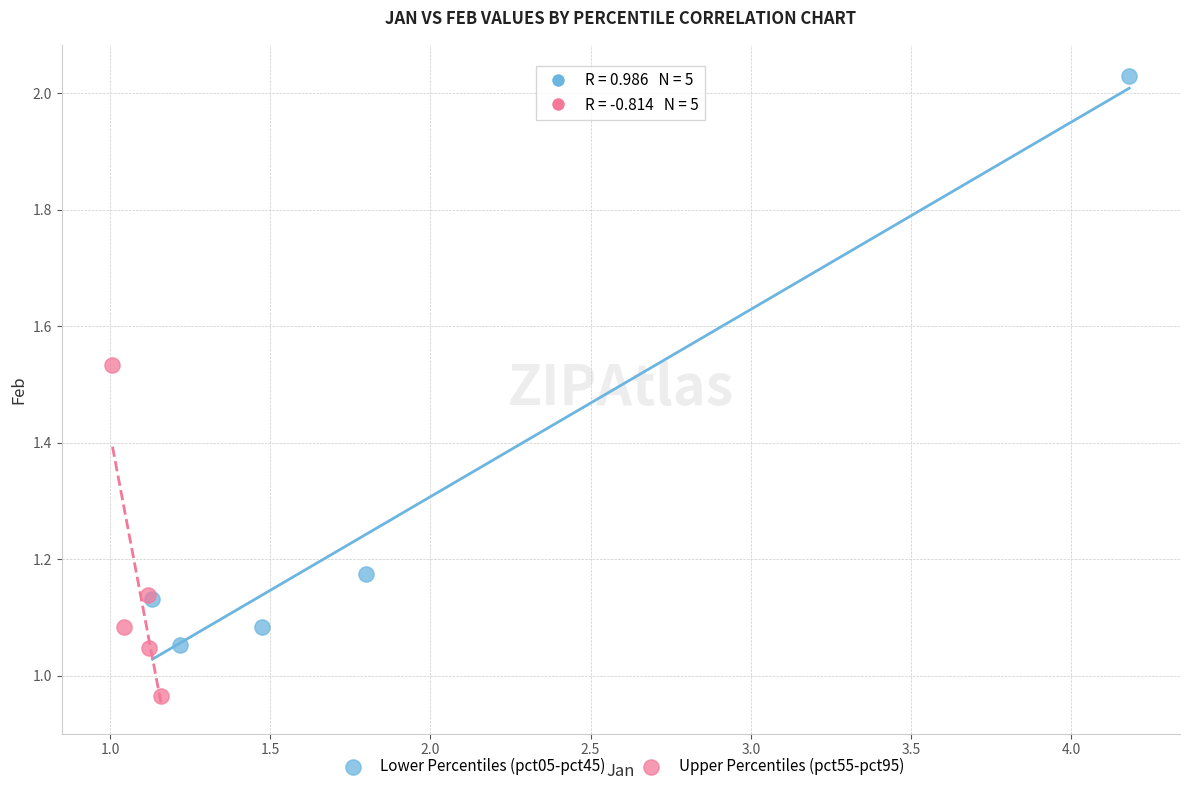

Which series contains the lowest Y value?

Upper Percentiles (pct55-pct95)